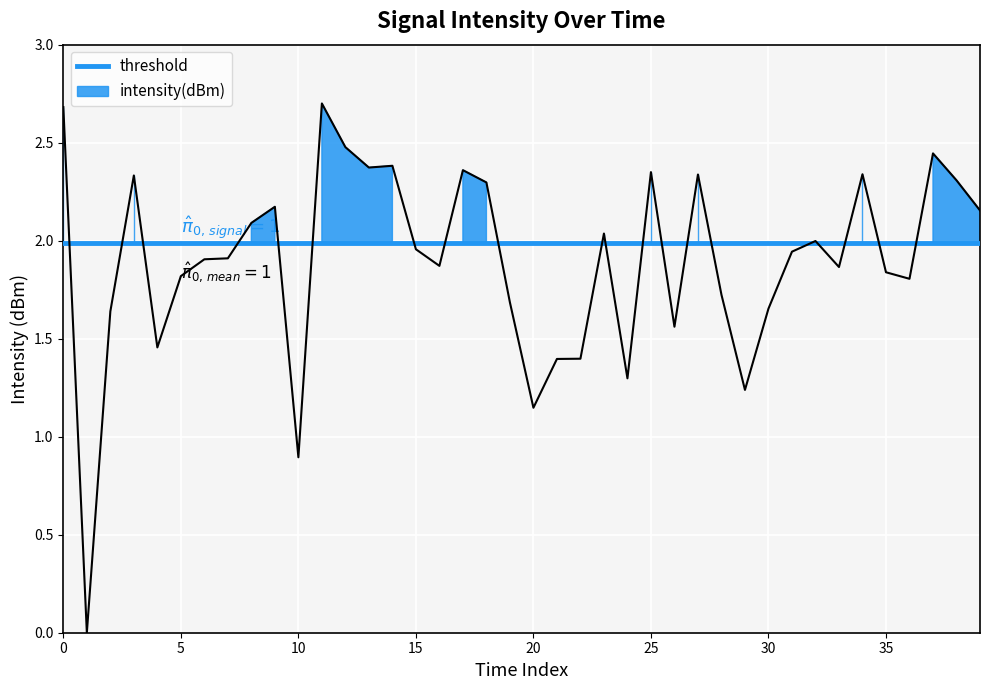

What is the sum of all values?

75.8